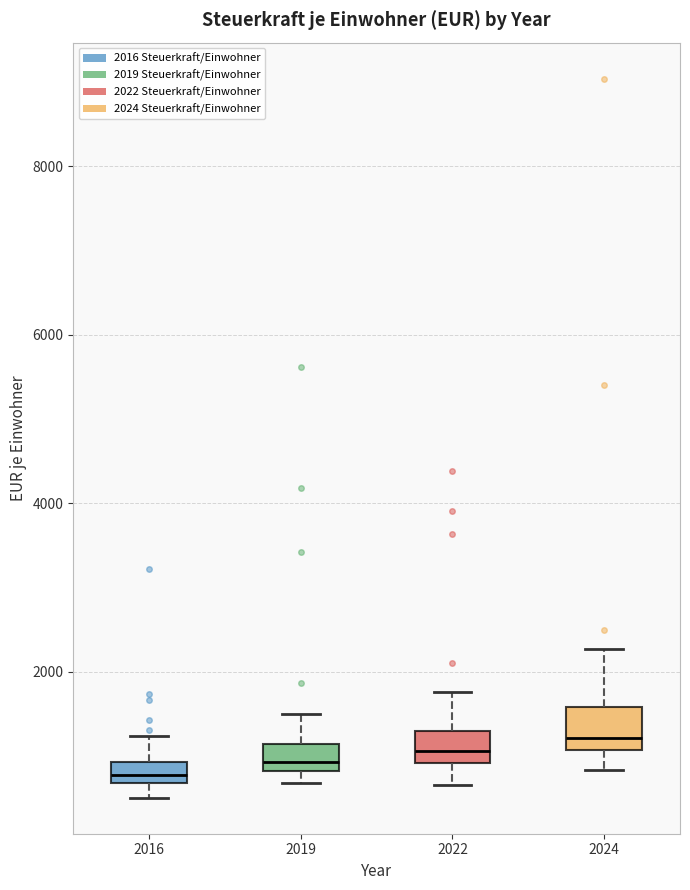

Where does the upper whisker of the box at x = 2024 end on the y-axis? The values are not printed on the chart, so give them approximately, as read against the axis.

2200